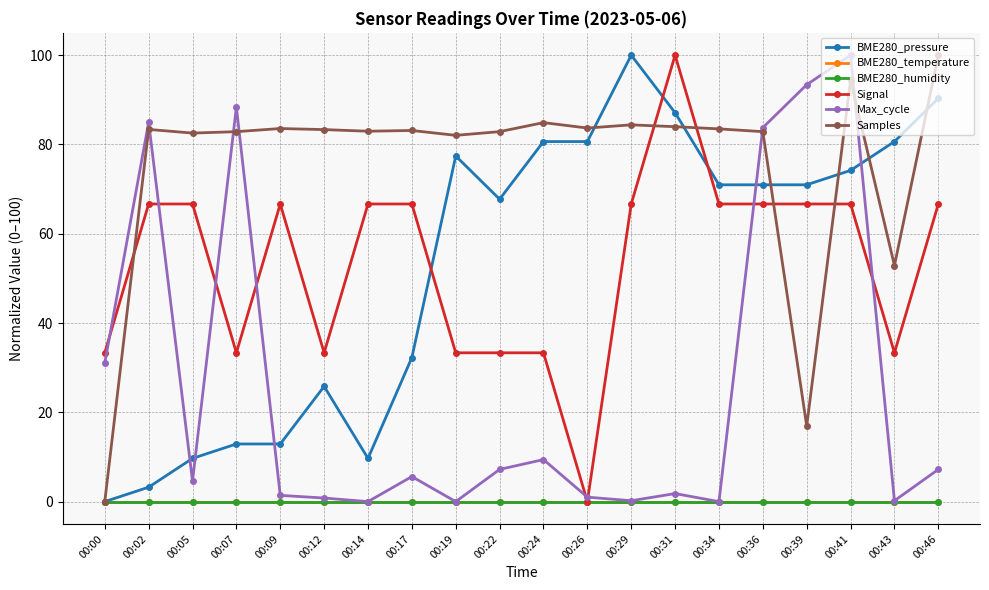

Is this an area chart (filled region under the line)?

No